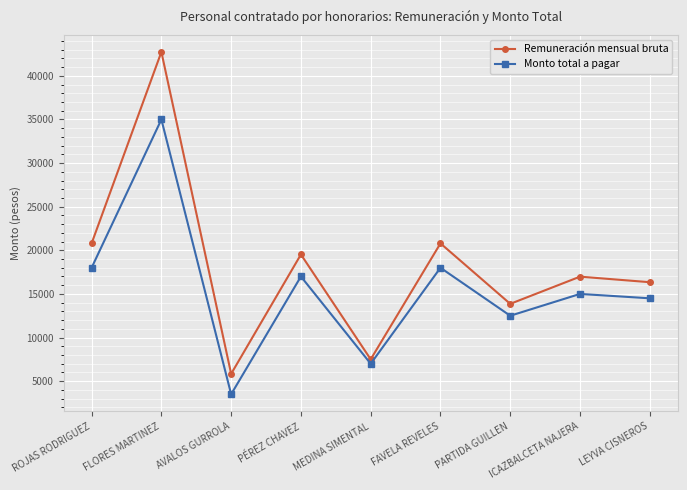

True or false: Monto total a pagar and Remuneración mensual bruta cross at least once.

False